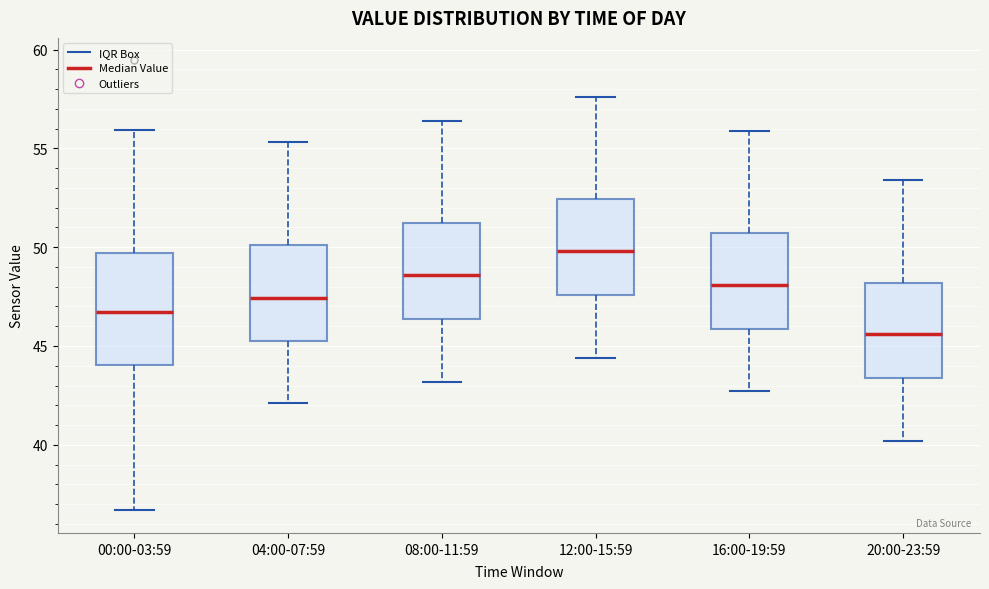

Where is the lower edge of the box for 20:00-23:59 on the y-axis? The values are not printed on the chart, so give them approximately, as read against the axis.

43.5